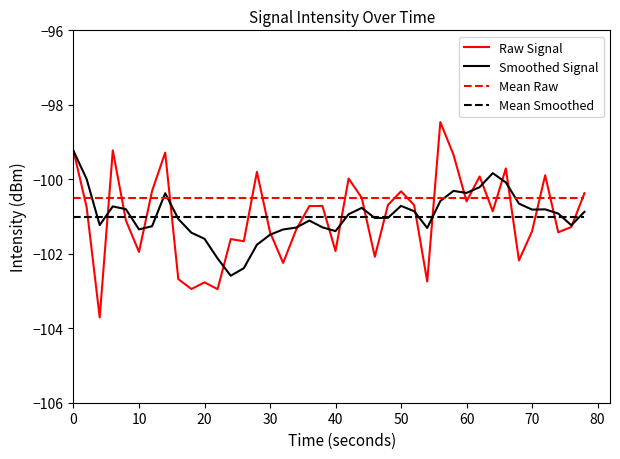

List the series in order of their peak value, lowest first.

Mean Smoothed, Mean Raw, Smoothed Signal, Raw Signal